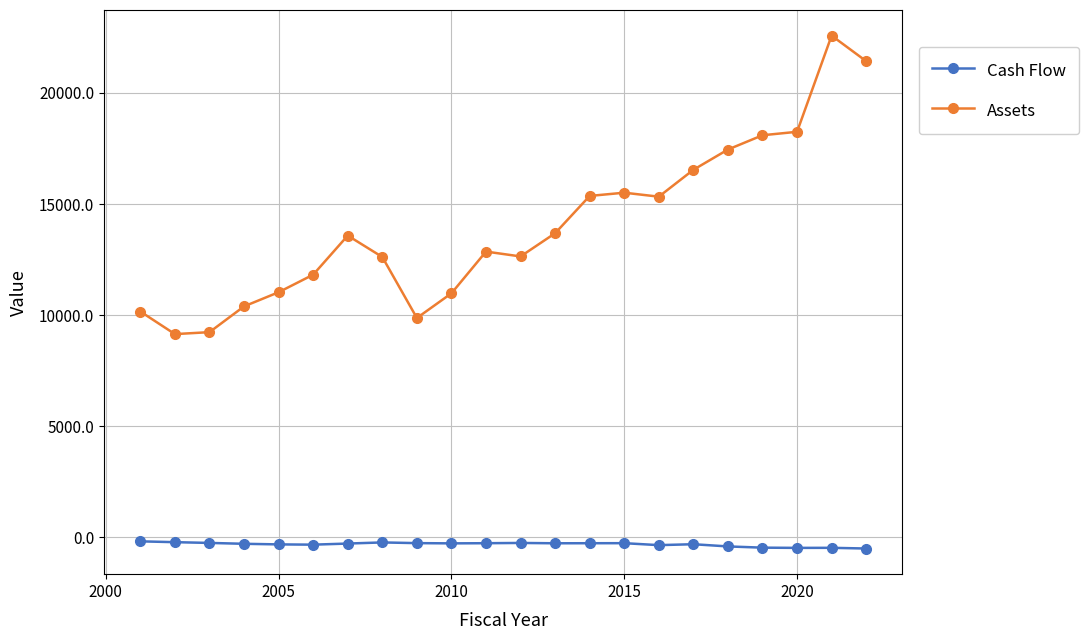

At how many categories does at least one series exceed 654?

22